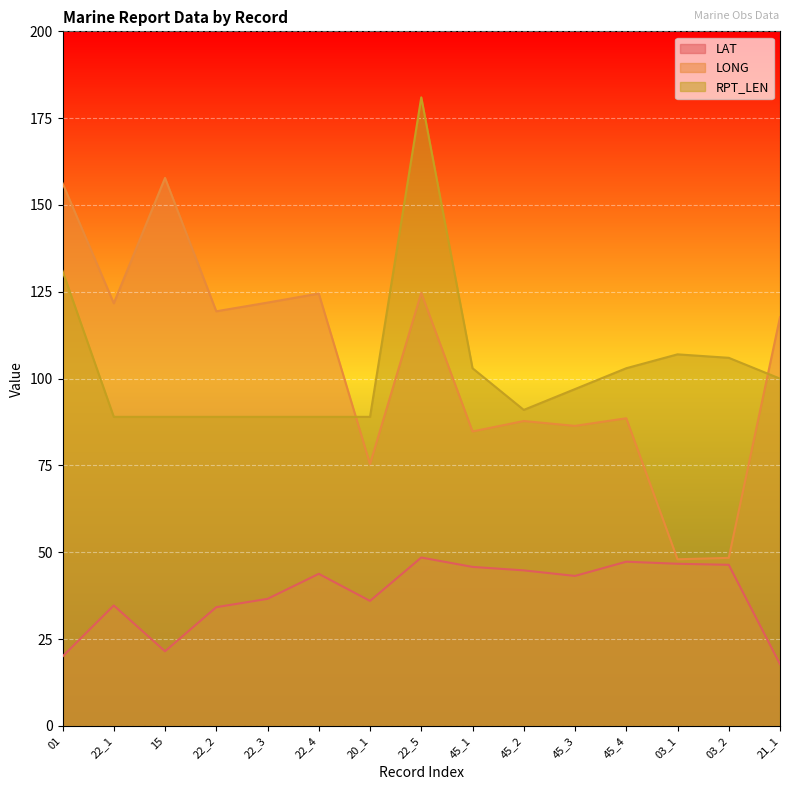

How many intersections are there between RPT_LEN and LONG?

2